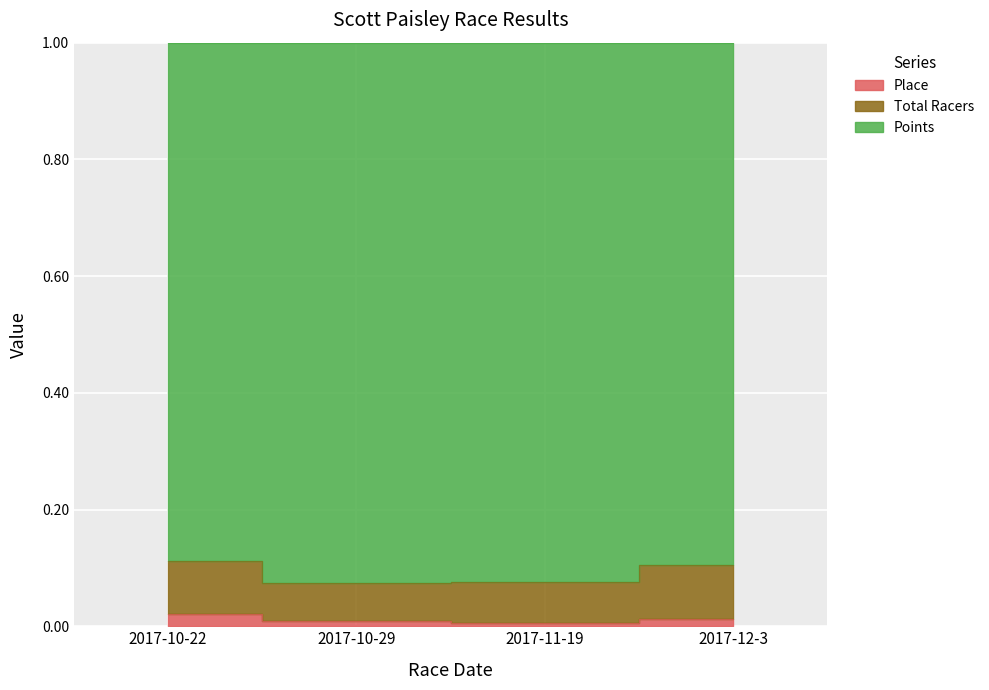

What is the label of the 2nd point from the left?

2017-10-29